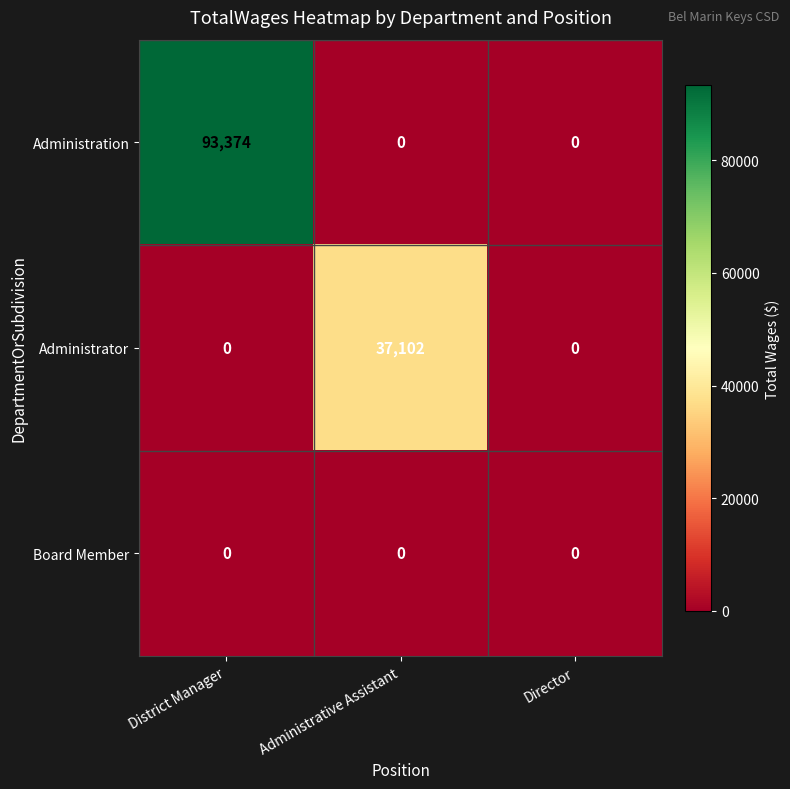

Which series changed the most between District Manager and Administrative Assistant?

Administration